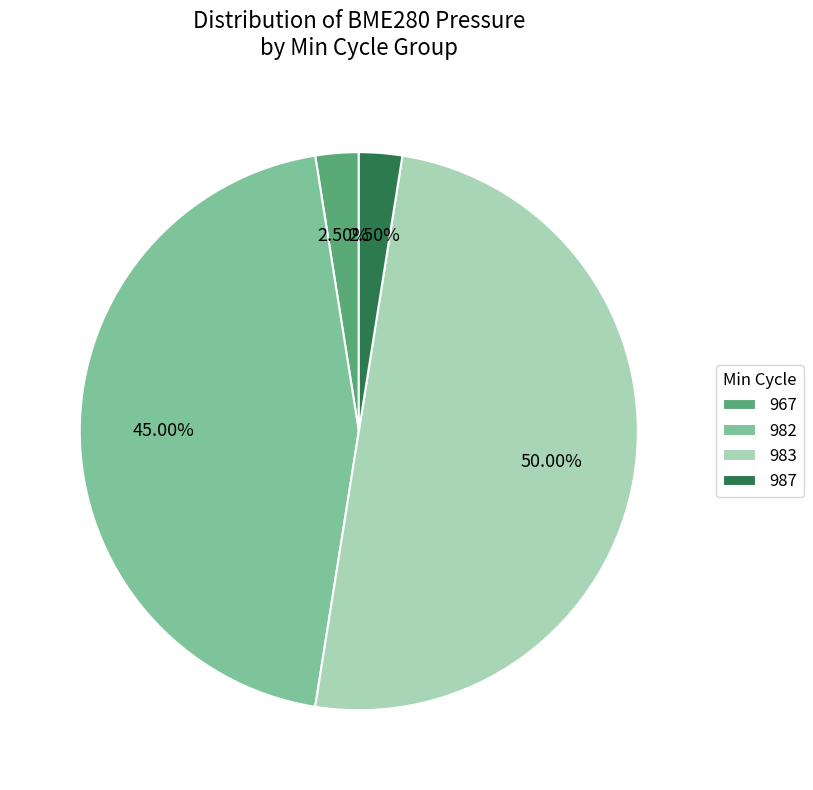

Is the sum of 987 and 982 greater than half?

No